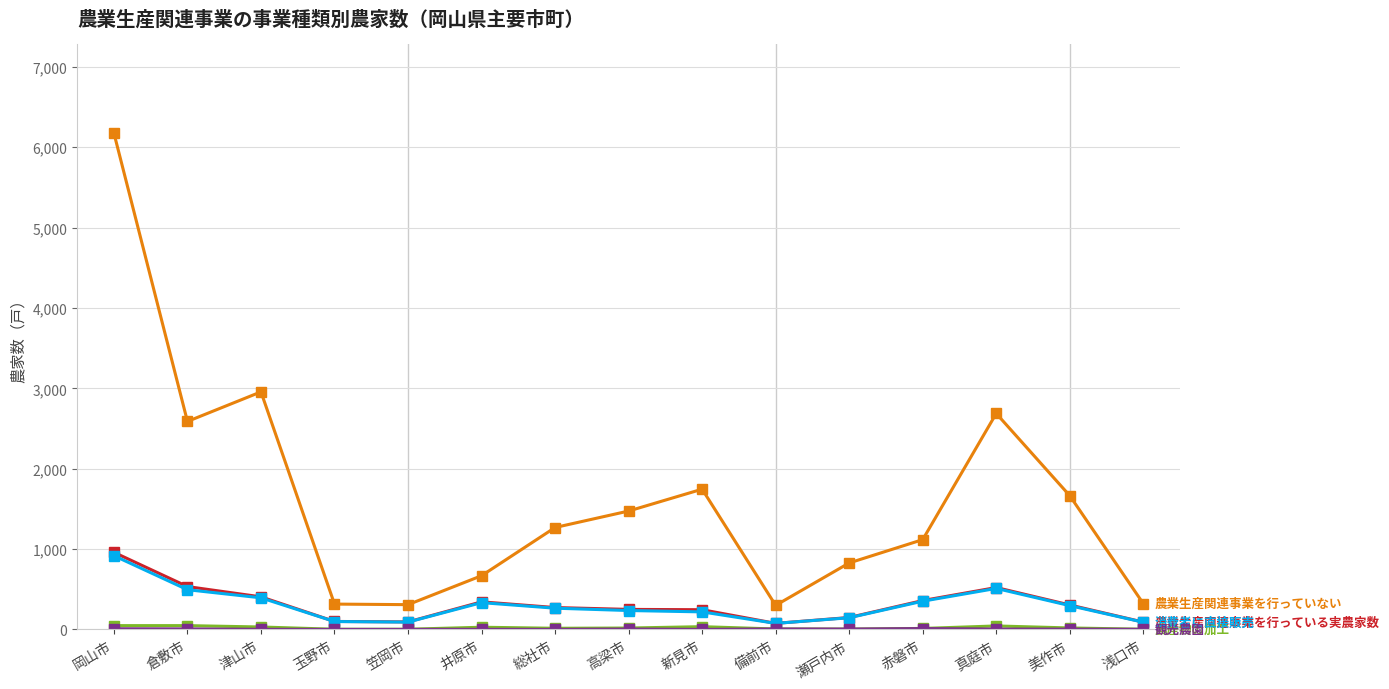

How many distinct data groups are displayed?

5